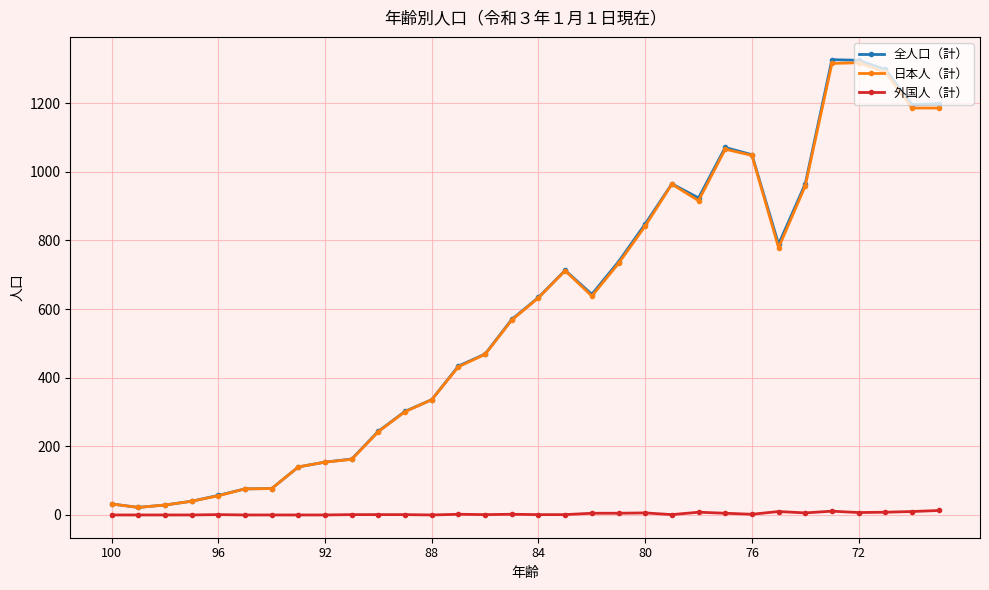

What is the greatest value displayed?

1327